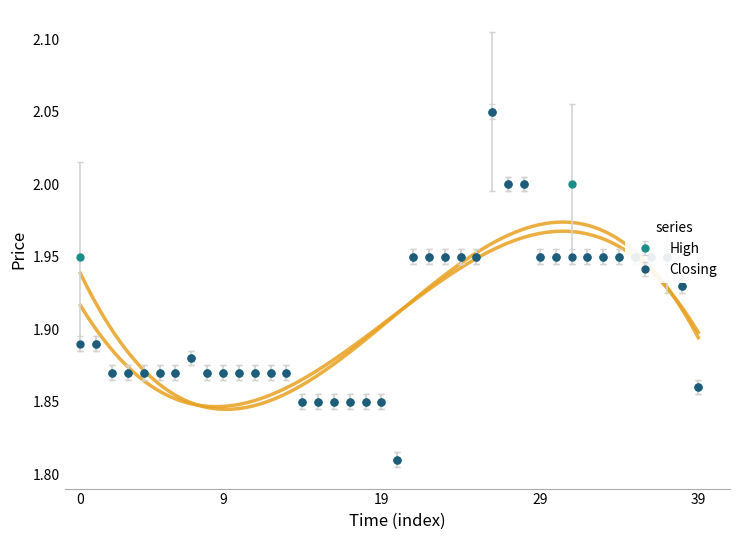

True or false: High has more than 1 interior local peaks.

True